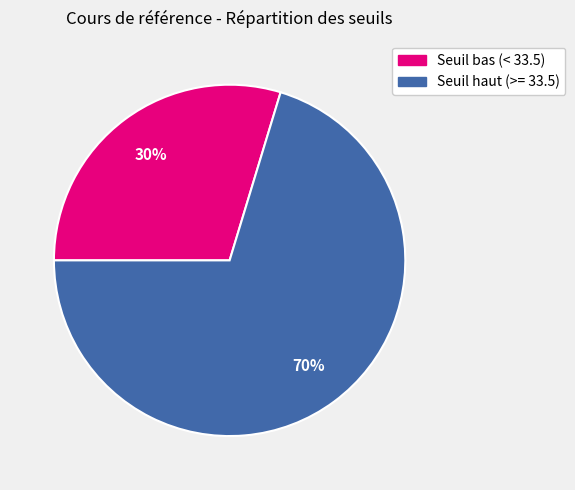

Is there a majority slice in this chart?

Yes